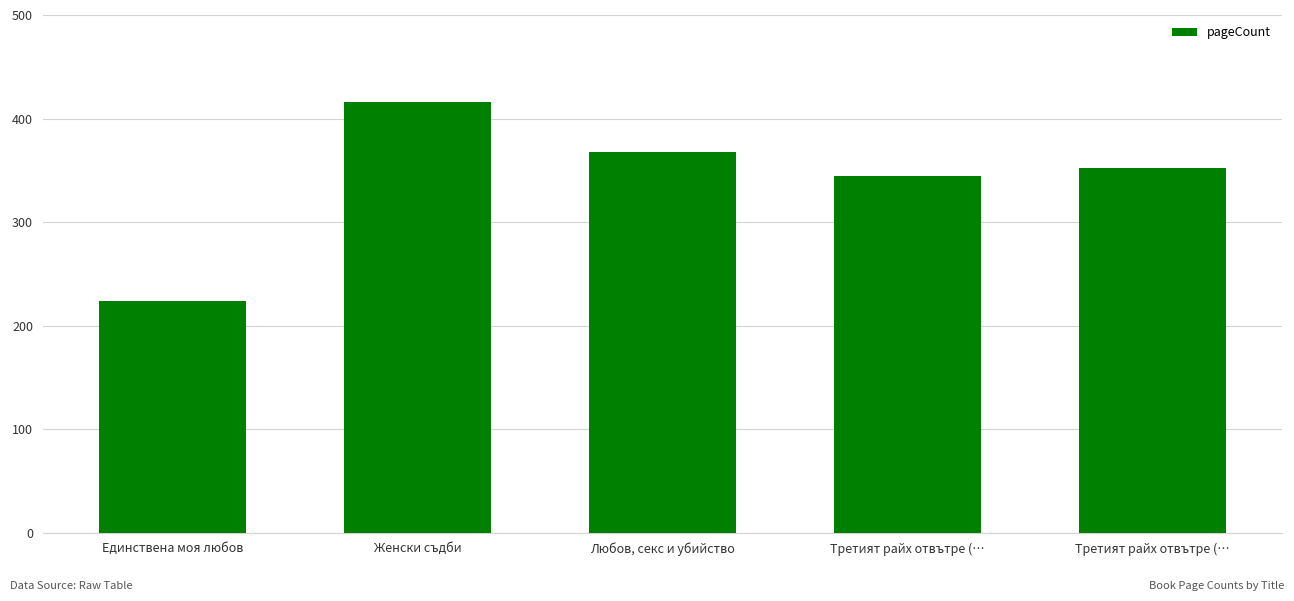

Reading left to right, what are all the values shown in this chart?

224	416	368	344	352